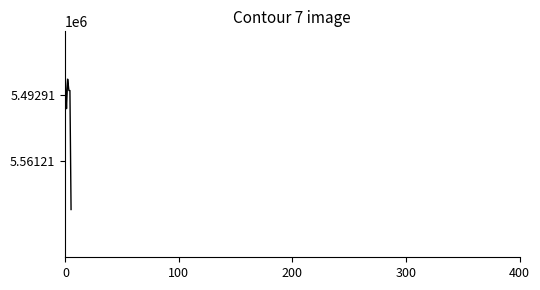

How many categories are shown in the chart?

450